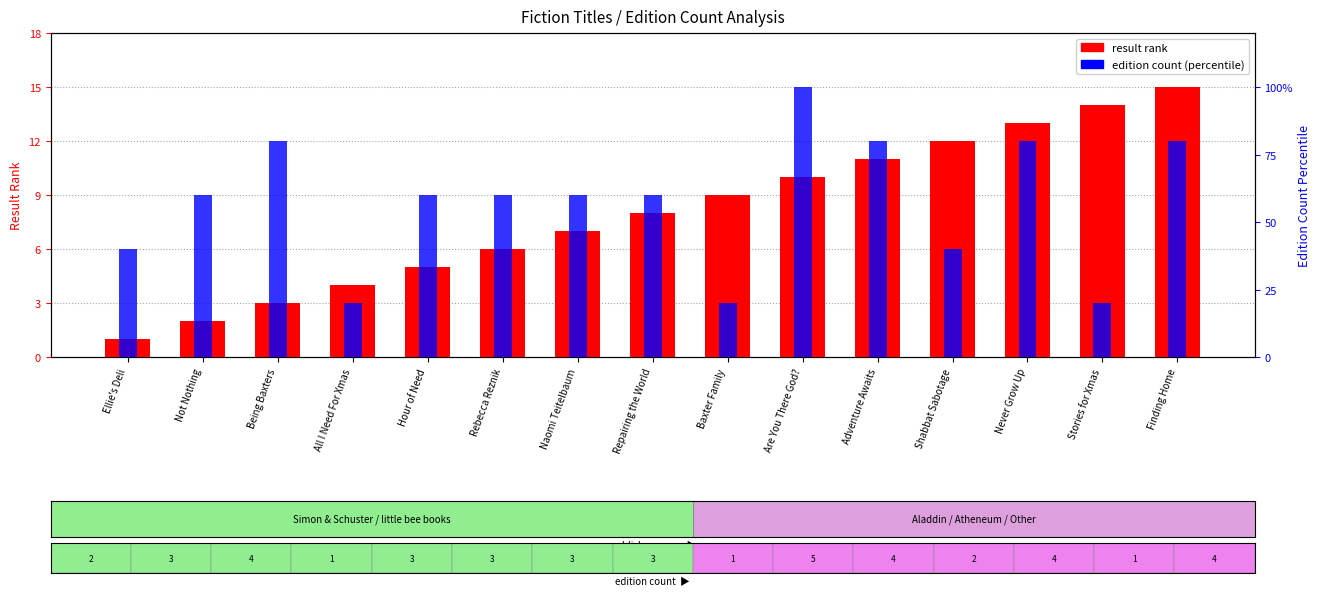

What are all the series names shown in the legend?

result rank, edition count (percentile)